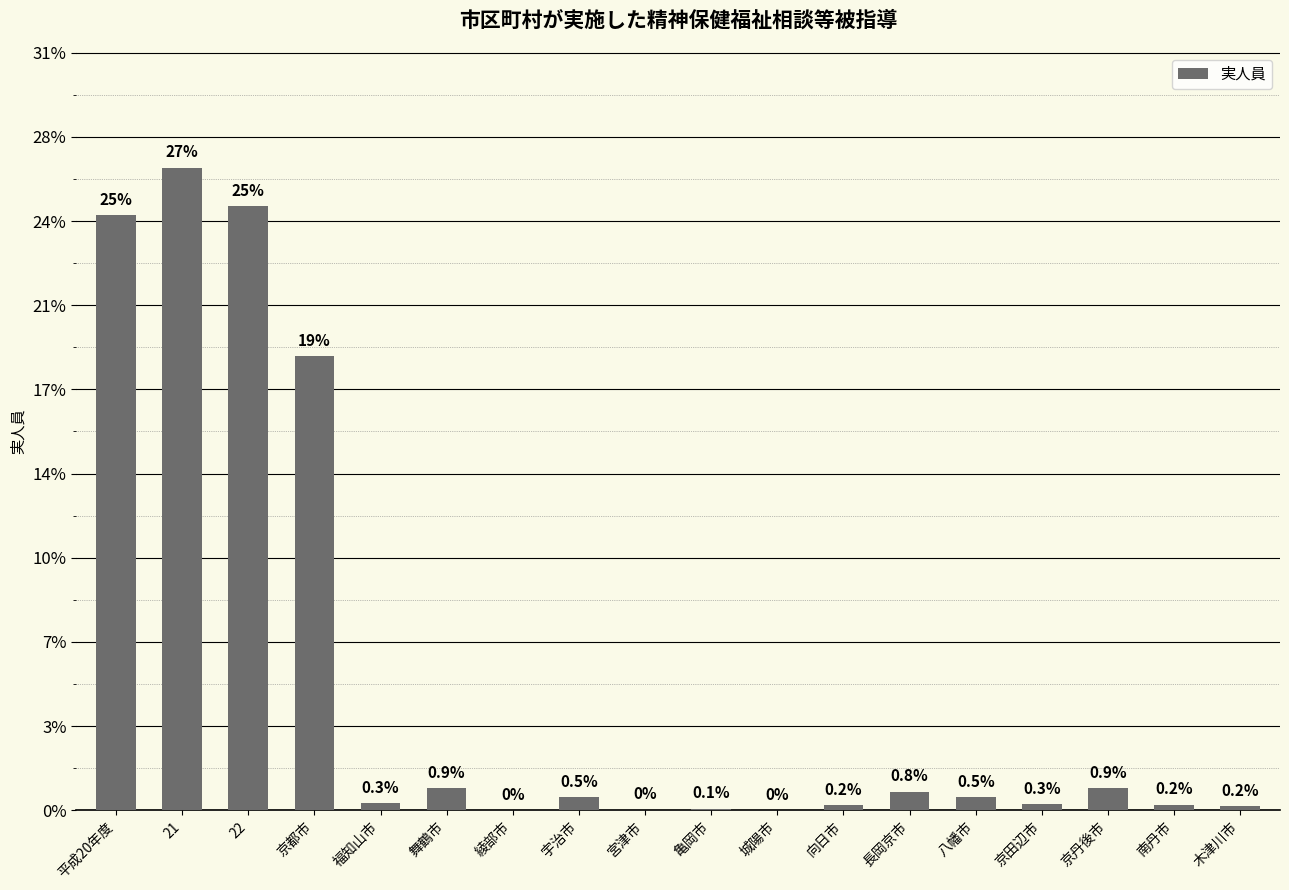

What is the sum of the values at 八幡市 and 21?

7787